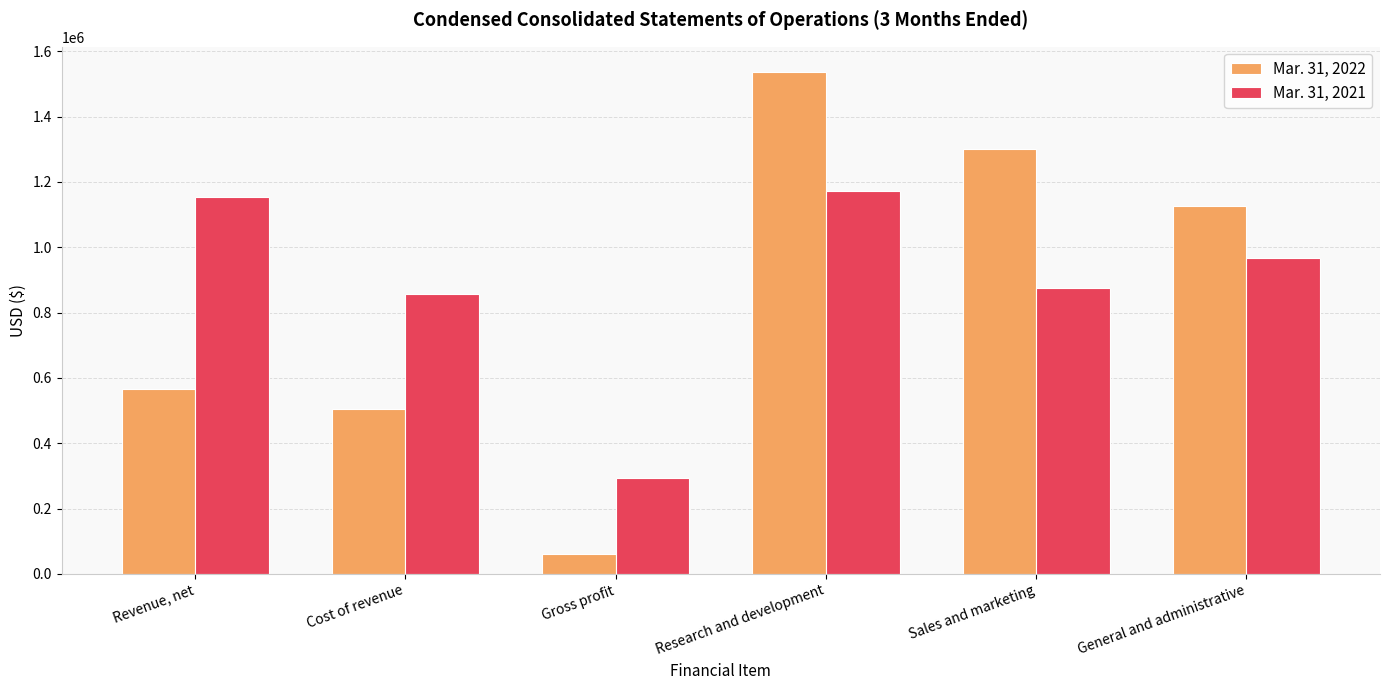

Rank the categories by Mar. 31, 2021 value from highest to lowest.

Research and development, Revenue, net, General and administrative, Sales and marketing, Cost of revenue, Gross profit